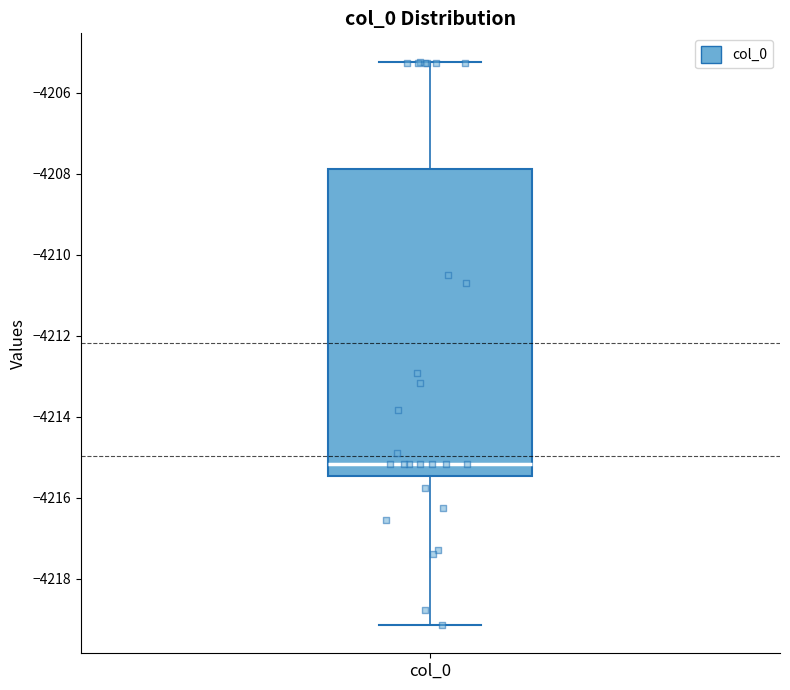

Transcribe this box plot: give where the median line is, the range the box spans, and where the two whiskers end, as read against the y-axis. The values are not printed on the chart, so give them approximately, as read against the axis.

median -4215.2, box -4215.4 to -4207.8, whiskers -4219.2 to -4205.2